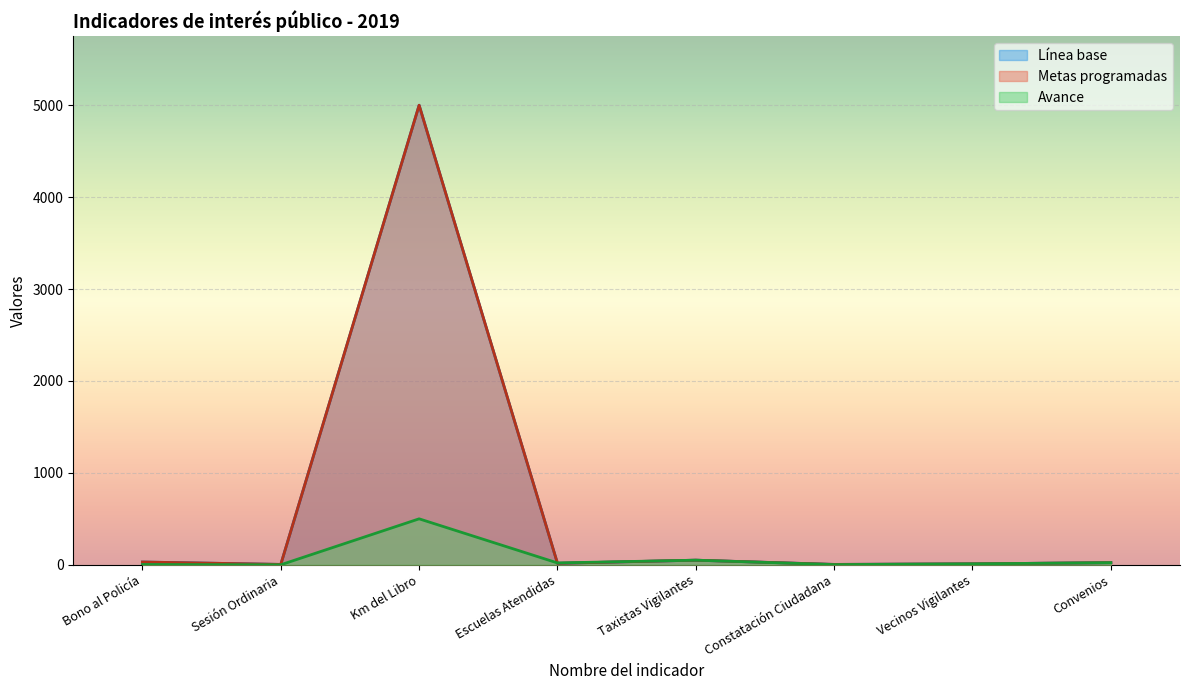

What is the label of the 8th point from the left?

Convenios